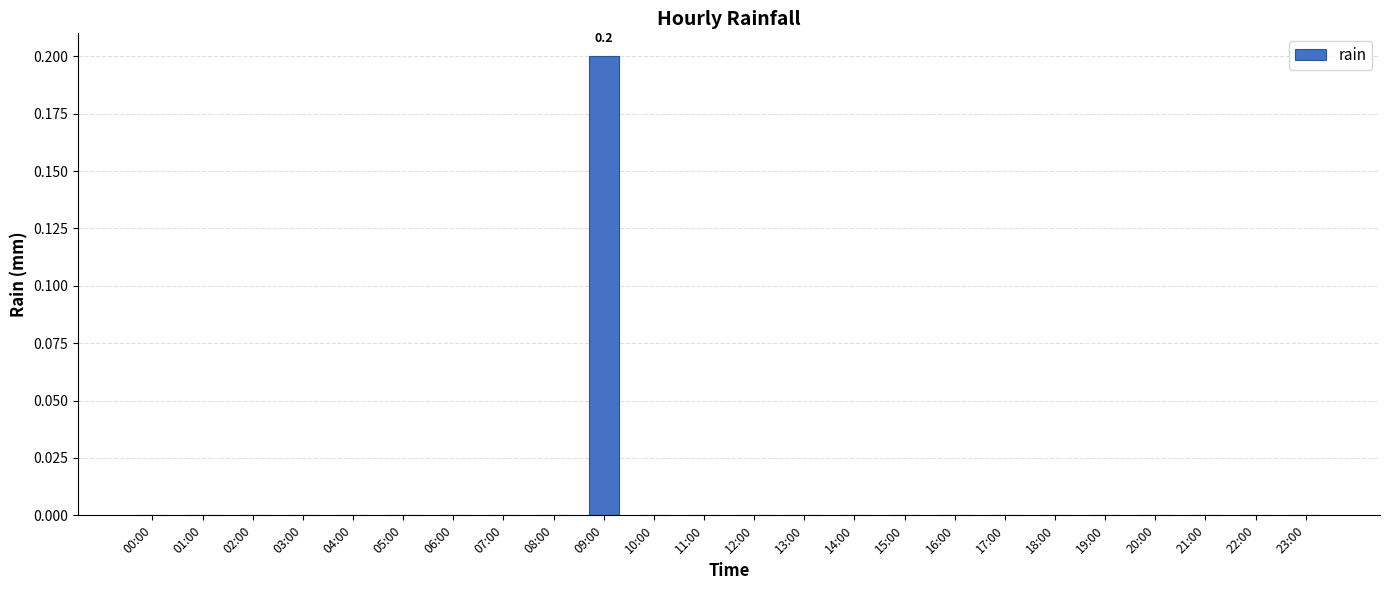

True or false: the data shows -0.1 at 02:00.

False